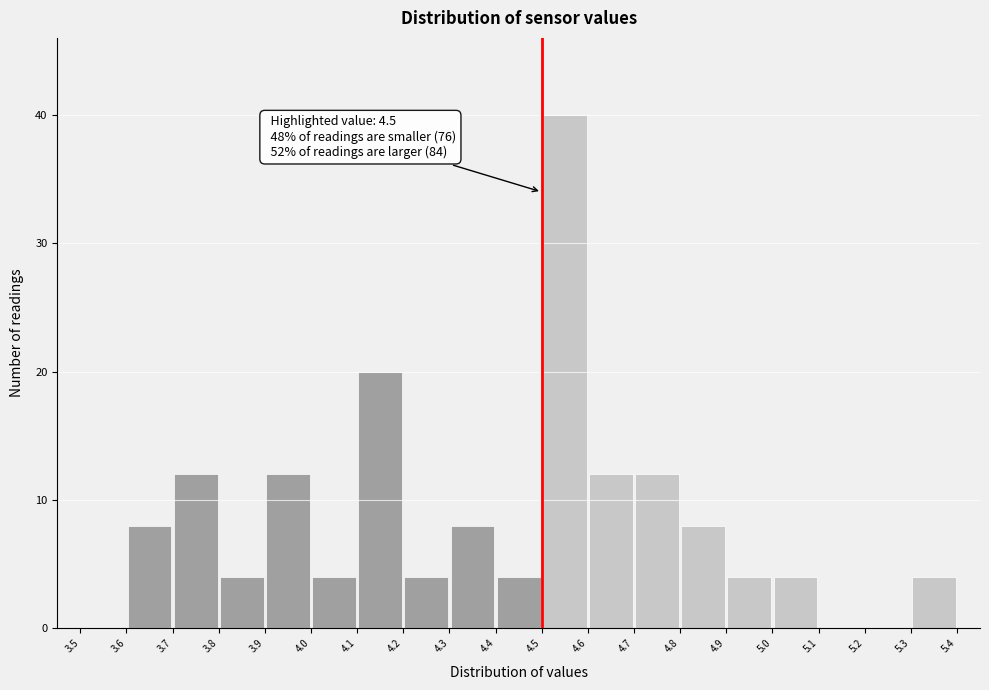

Which range on the x-axis has the tallest bar?

4.5 to 4.6